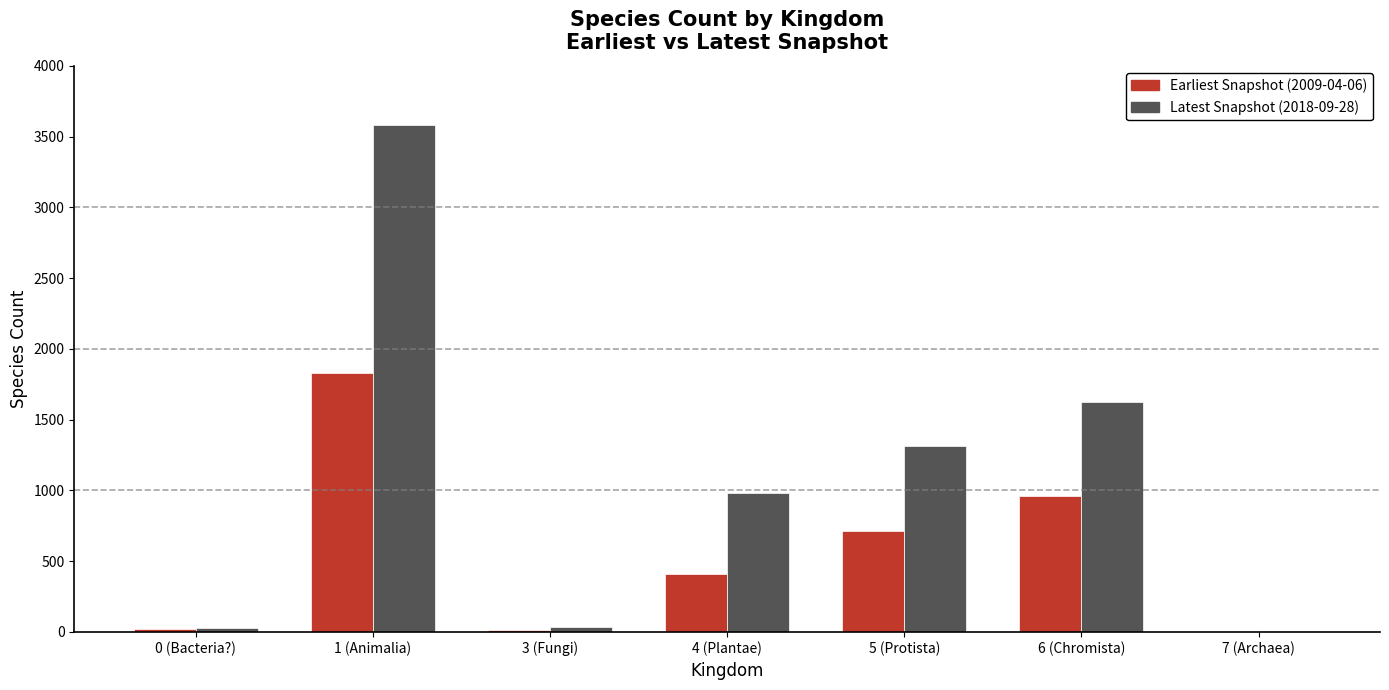

Is the value of Latest Snapshot (2018-09-28) at 1 (Animalia) greater than the value of Earliest Snapshot (2009-04-06) at 7 (Archaea)?

Yes